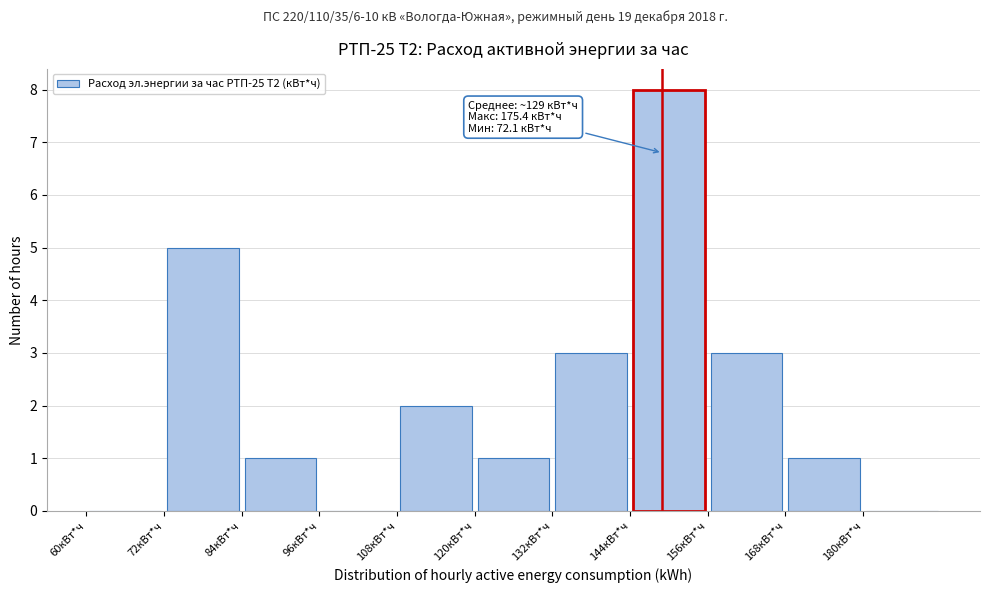

Which range on the x-axis has the tallest bar?

144 to 156